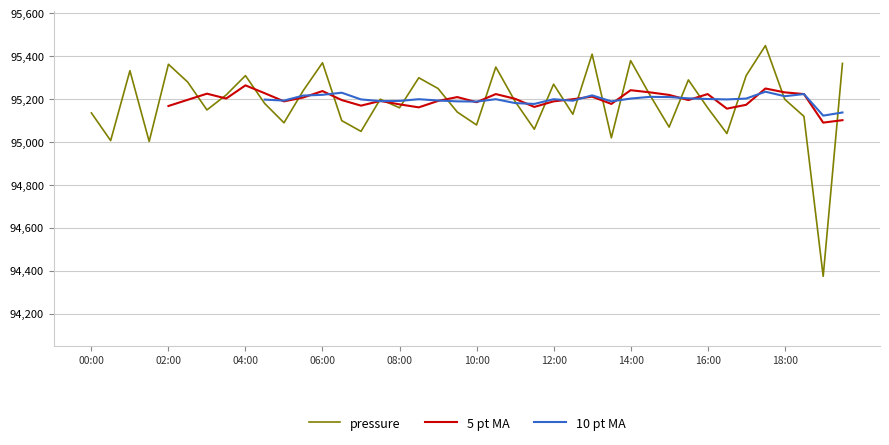

What is the change in value from 06:30 to 11:00?

+90